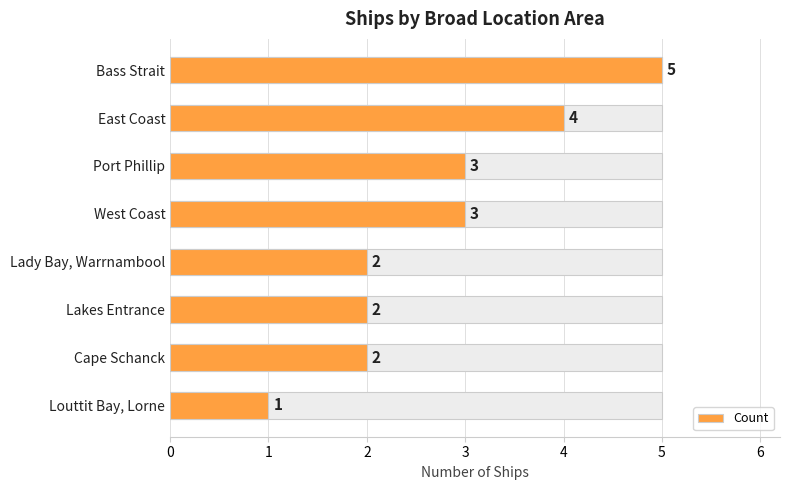

Count the values in the range 2 to 4.

6